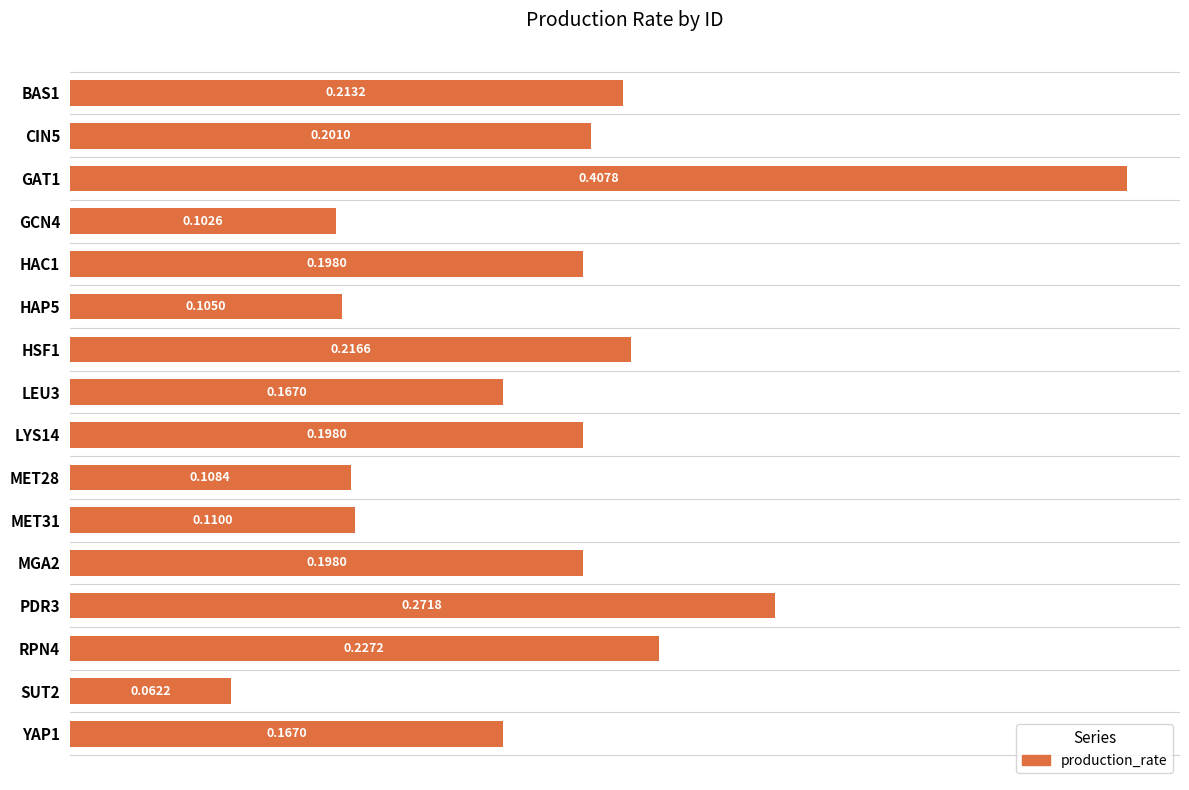

What is the sum of all values?

3.0